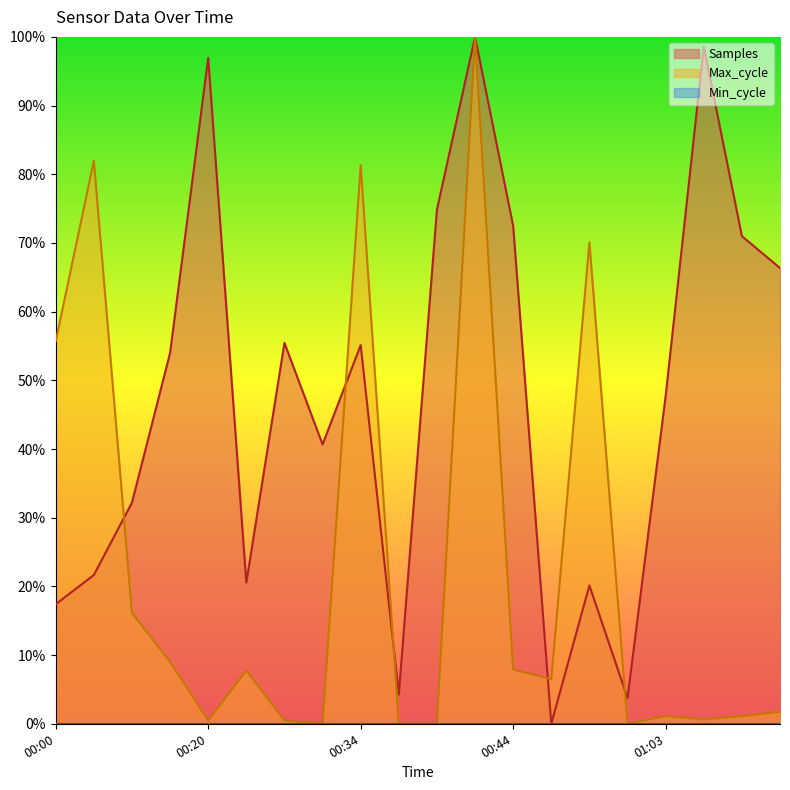

What is the label of the 20th point from the right?

00:00